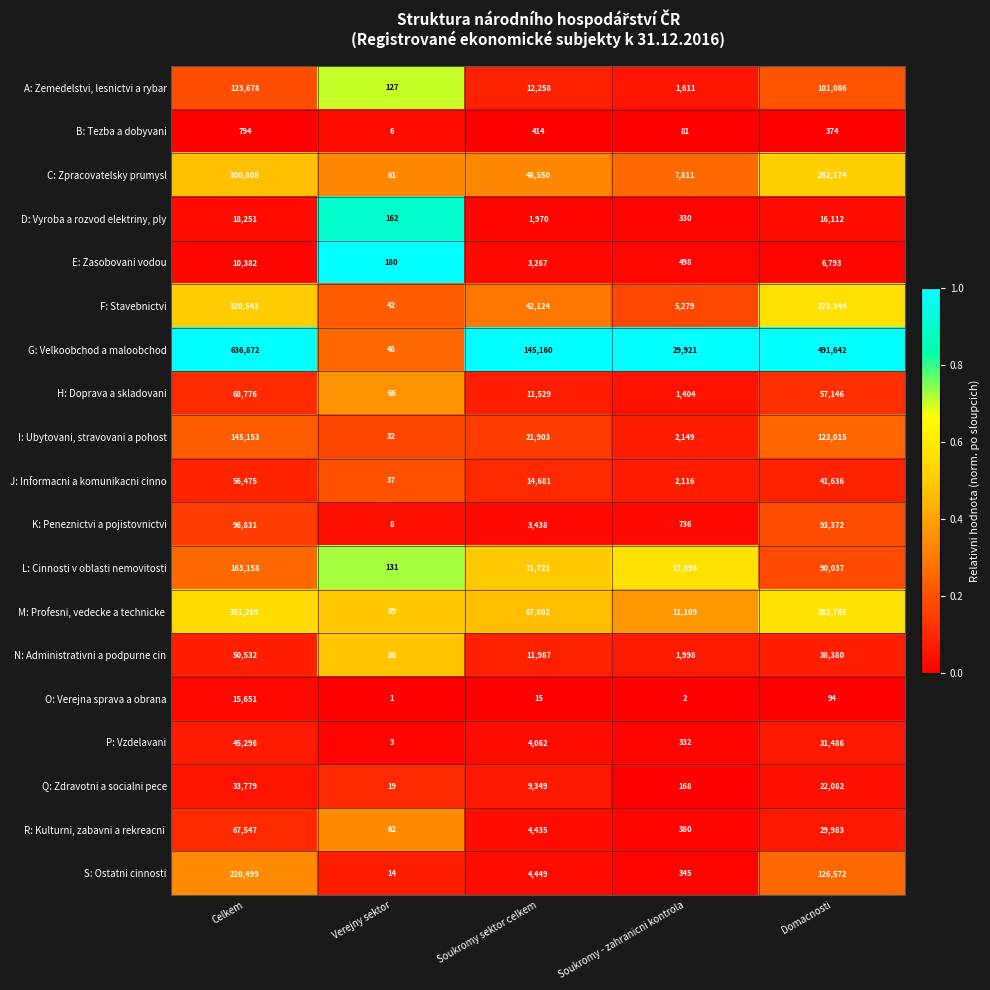

Which series has the largest total across all categories?

G: Velkoobchod a maloobchod